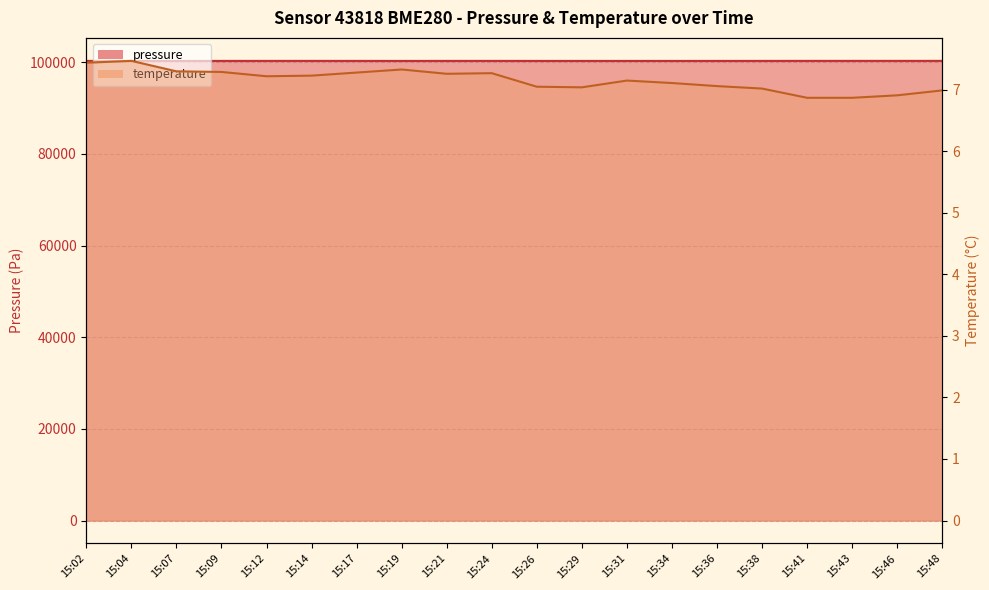

At which category is the sum across all series the highest?

15:46